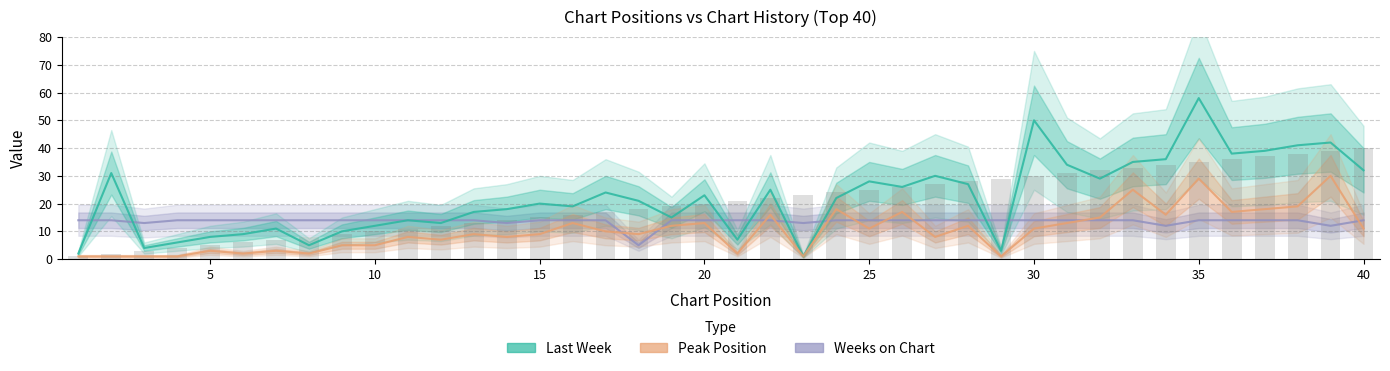

At which category is the sum across all series the highest?

35